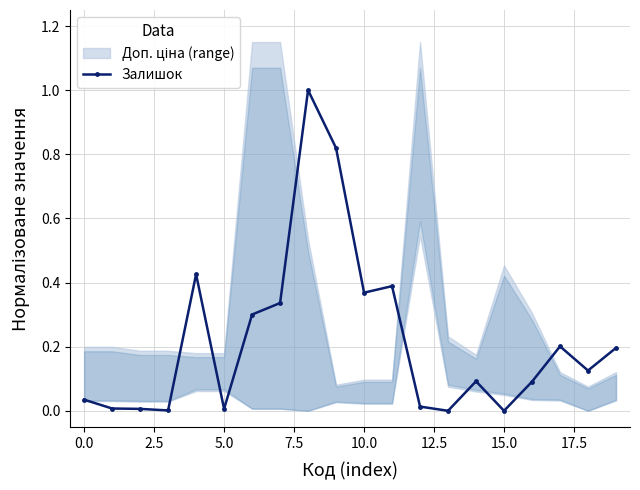

What is the maximum value for Залишок?

1.0